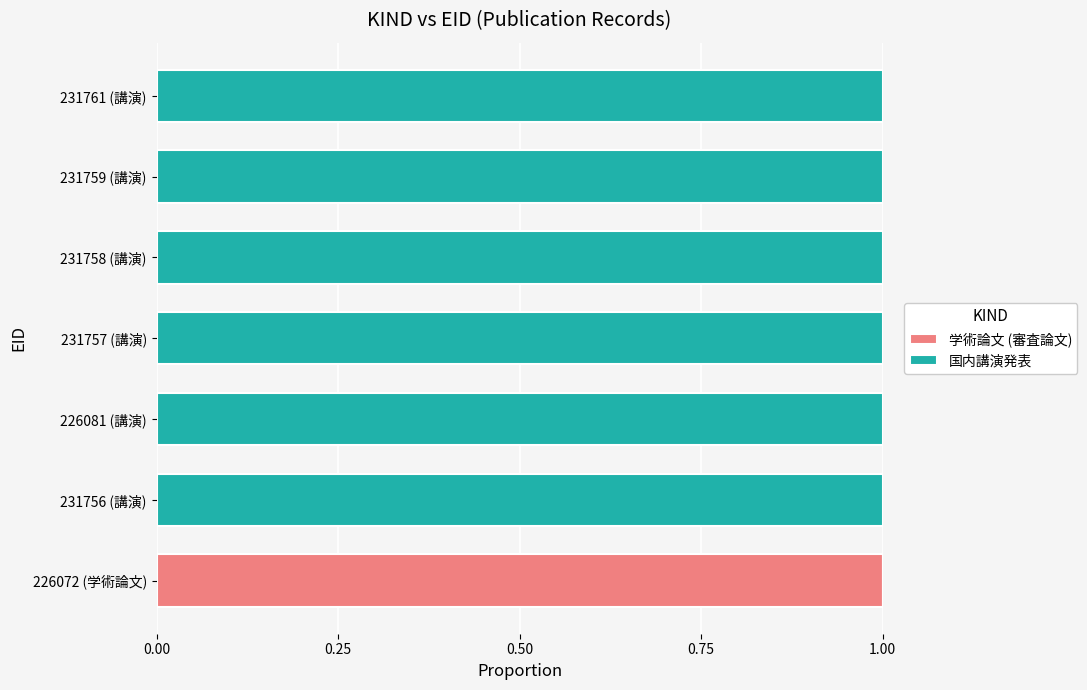

At which label does 学術論文 (審査論文) reach its peak?

226072 (学術論文)